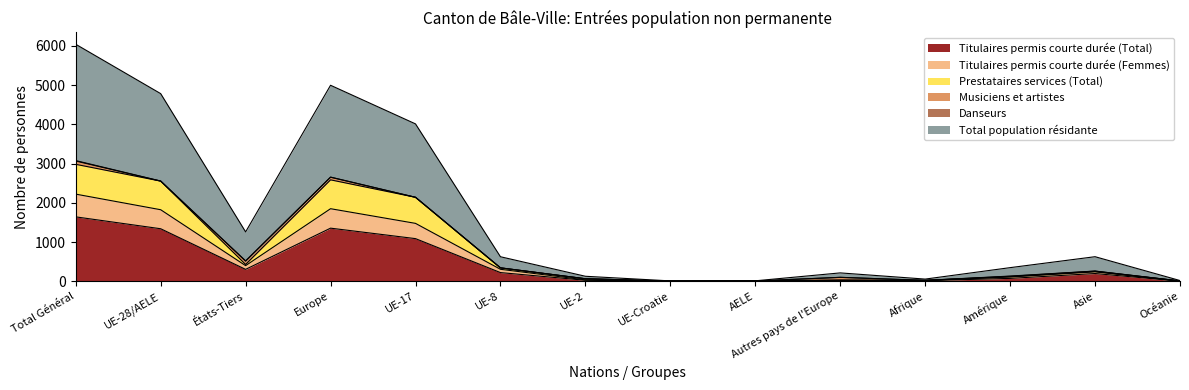

What is the difference between the Total population résidante values at Afrique and Asie?

571